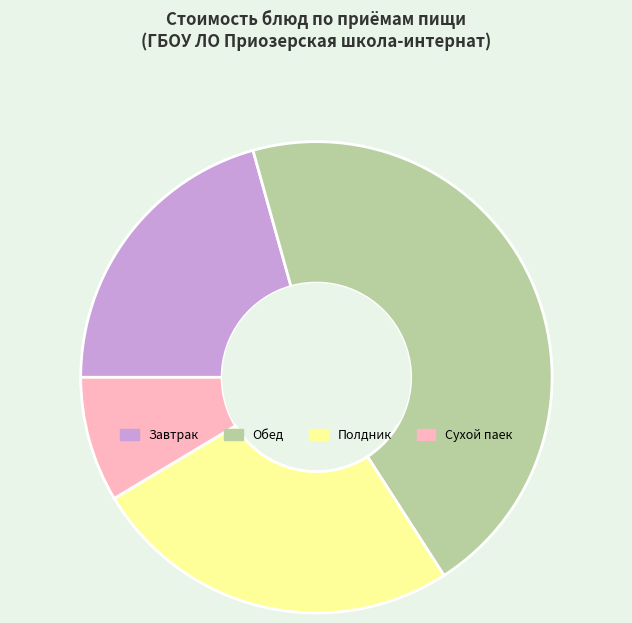

Is it true that Обед is 39% of the pie?

False